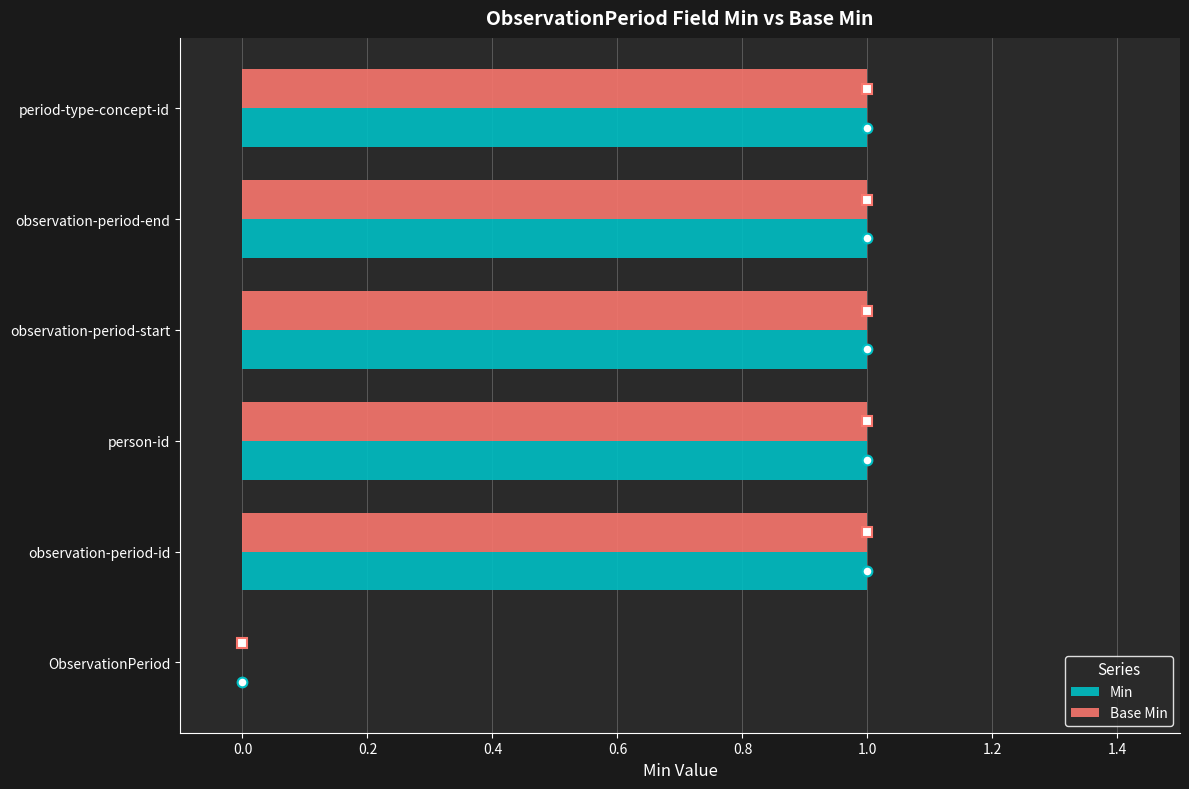

Is the value of Base Min at ObservationPeriod greater than the value of Min at observation-period-end?

No